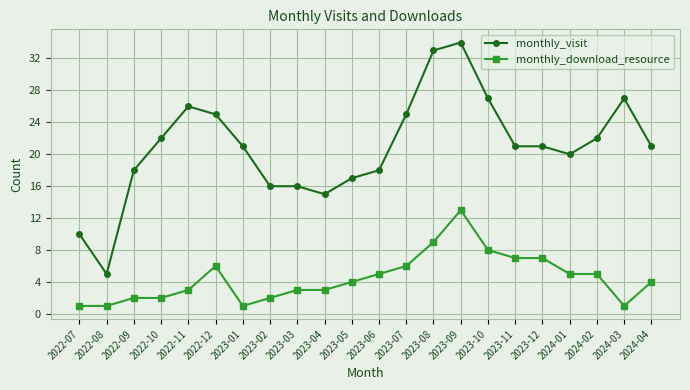

Reading left to right, extract all data points from this chart.

monthly_visit: 2022-07=10	2022-08=5	2022-09=18	2022-10=22	2022-11=26	2022-12=25	2023-01=21	2023-02=16	2023-03=16	2023-04=15	2023-05=17	2023-06=18	2023-07=25	2023-08=33	2023-09=34	2023-10=27	2023-11=21	2023-12=21	2024-01=20	2024-02=22	2024-03=27	2024-04=21
monthly_download_resource: 2022-07=1	2022-08=1	2022-09=2	2022-10=2	2022-11=3	2022-12=6	2023-01=1	2023-02=2	2023-03=3	2023-04=3	2023-05=4	2023-06=5	2023-07=6	2023-08=9	2023-09=13	2023-10=8	2023-11=7	2023-12=7	2024-01=5	2024-02=5	2024-03=1	2024-04=4